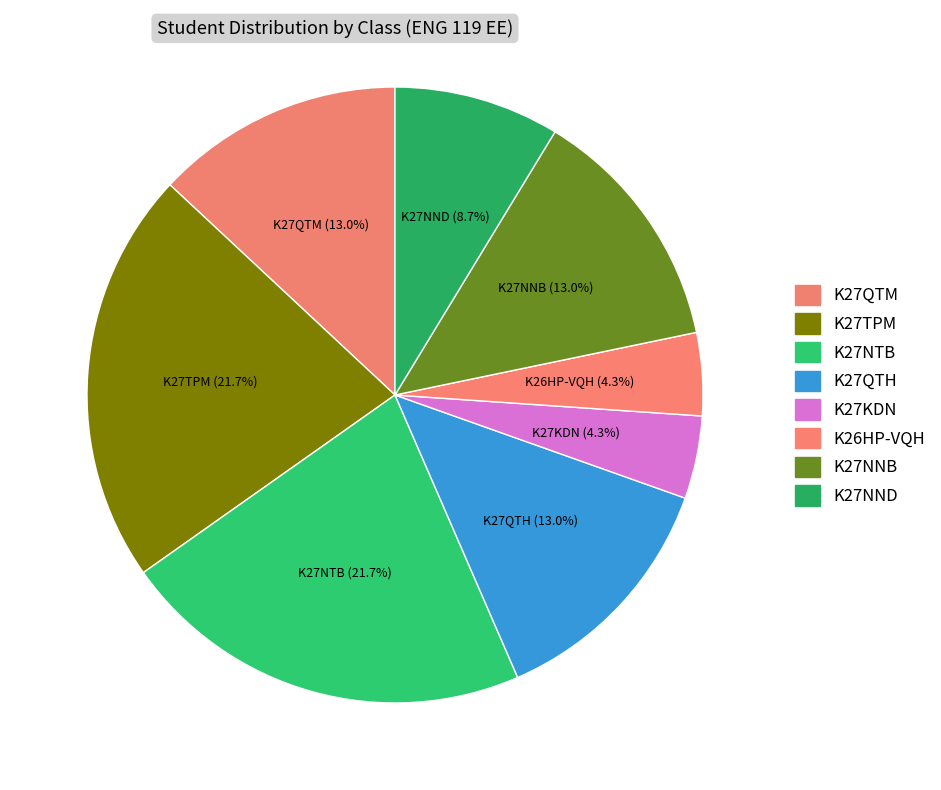

How many slices are in this pie chart?

8